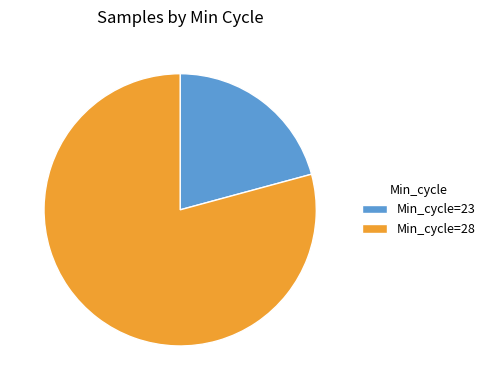

Combined, do Min_cycle=23 and Min_cycle=28 account for over 50%?

Yes